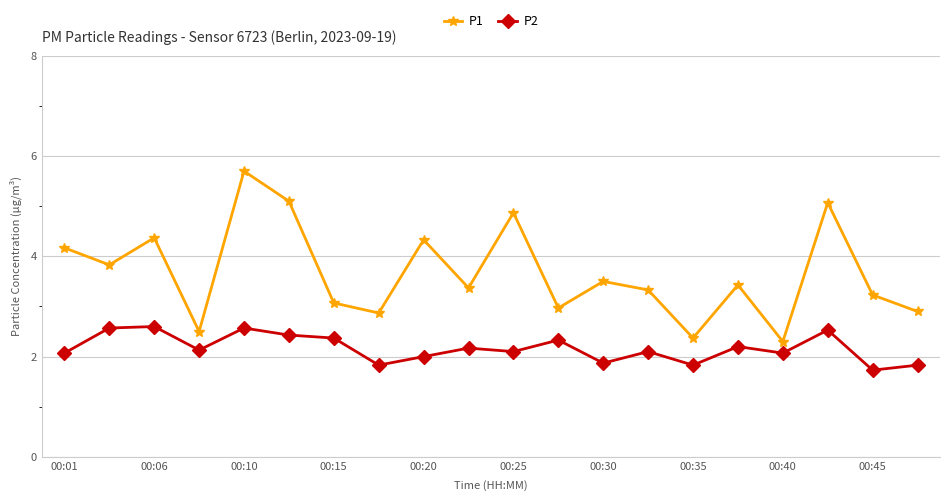

How many lines are shown in the chart?

2